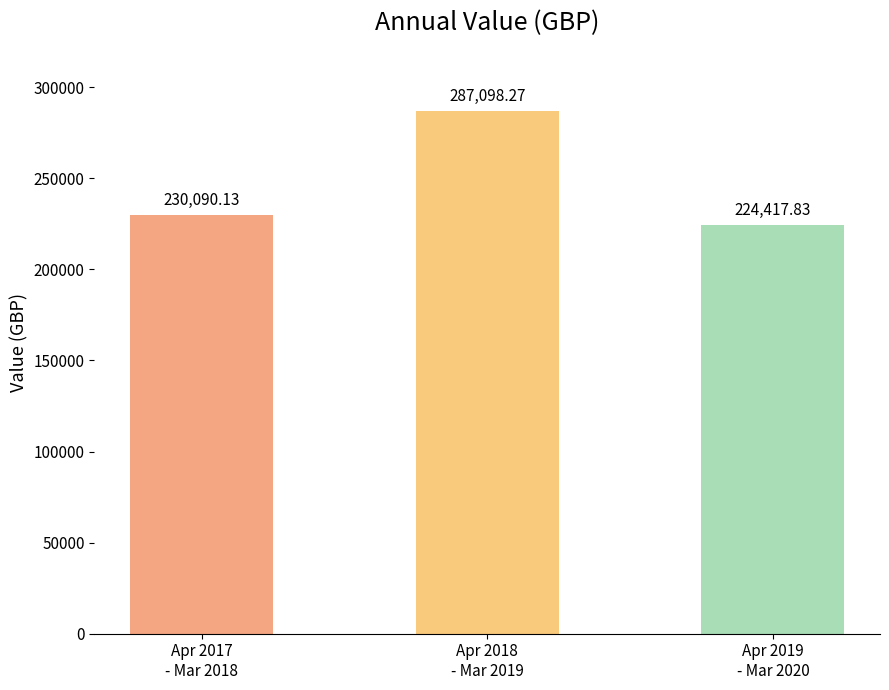

What is the label of the 2nd bar from the left?

Apr 2018
- Mar 2019